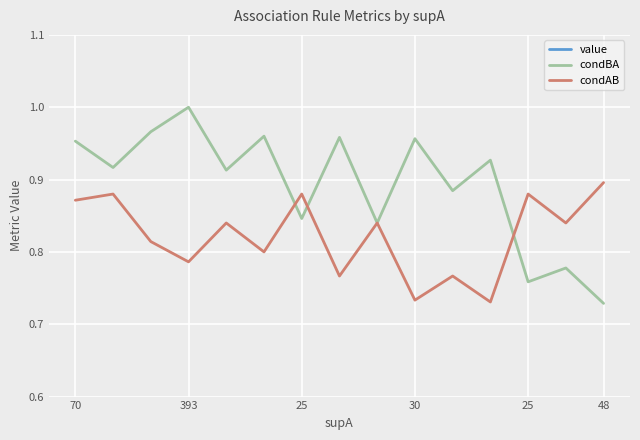

True or false: value and condBA cross at least once.

False